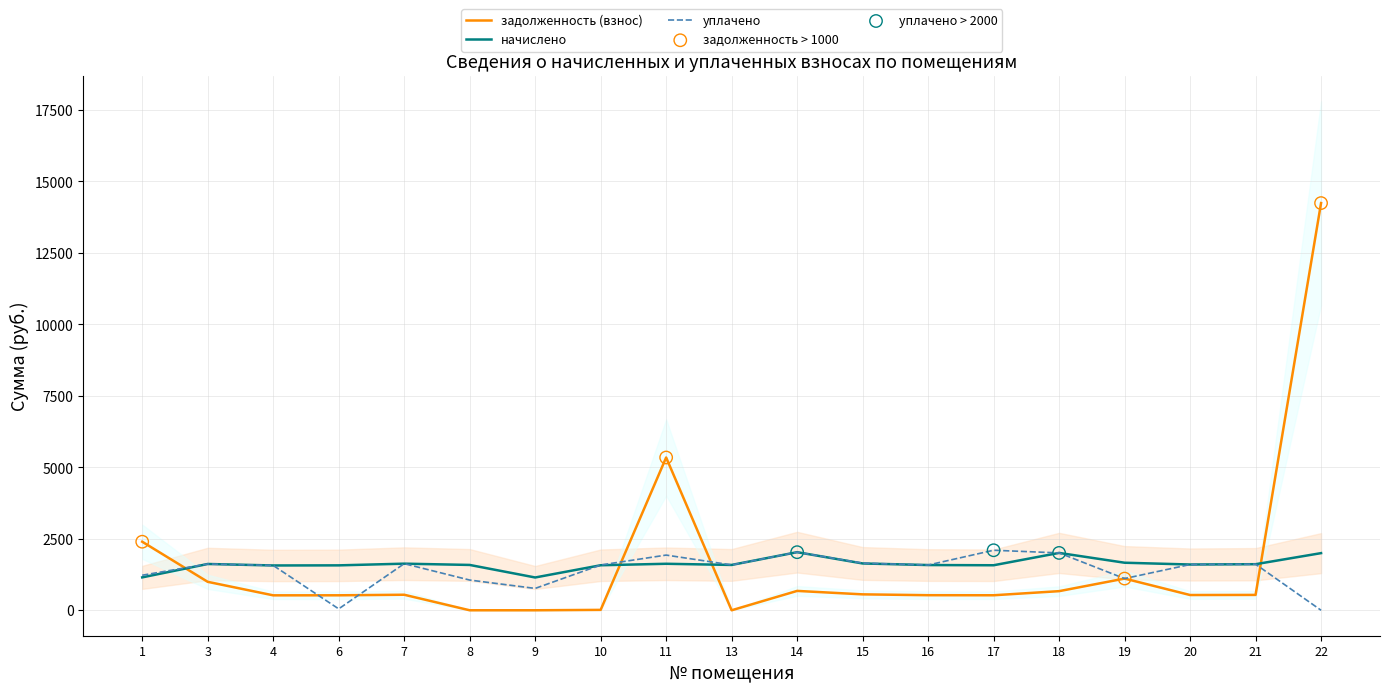

Which series reaches the maximum Y coordinate?

задолженность (взнос)